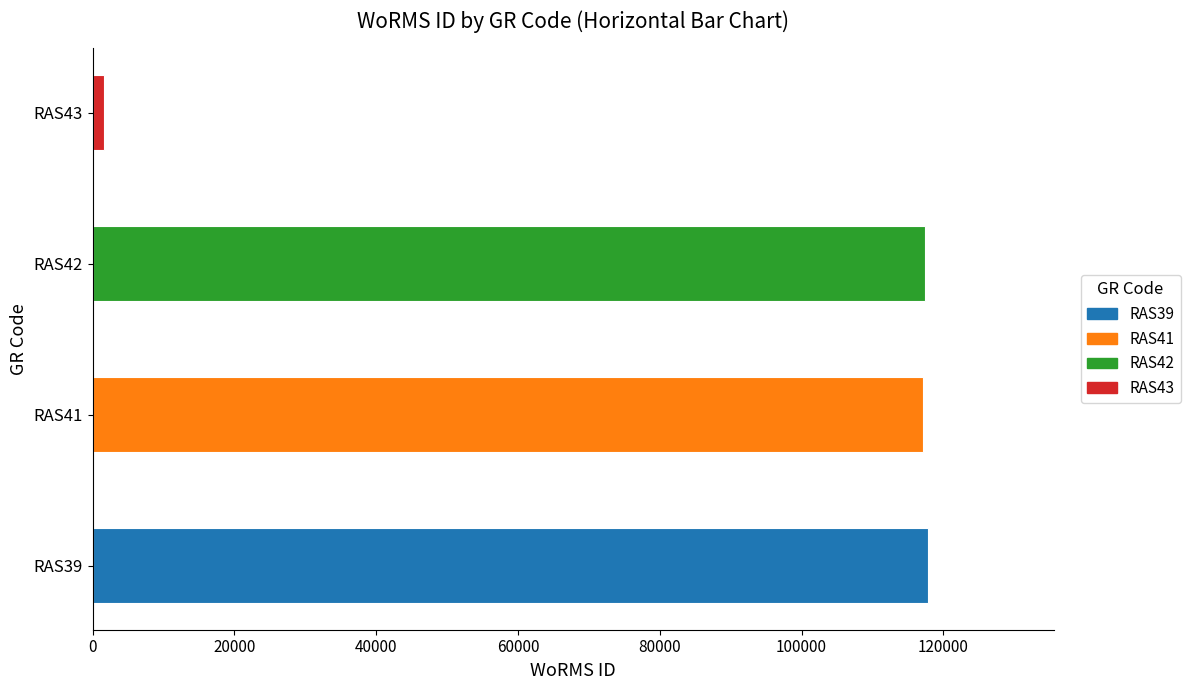

Which category has the lowest value across all series?

RAS43